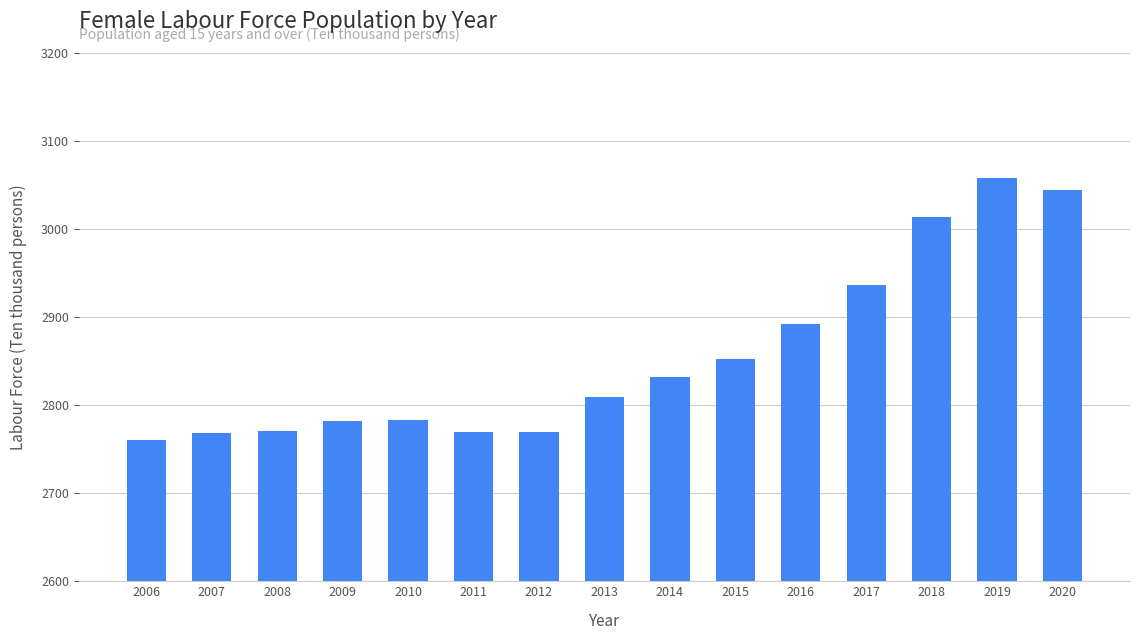

What is the value of the 11th bar from the left?

2892